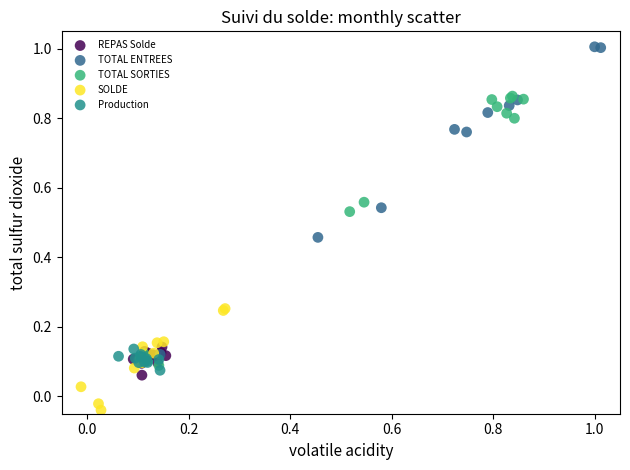

Which series has the widest spread of Y values?

TOTAL ENTREES